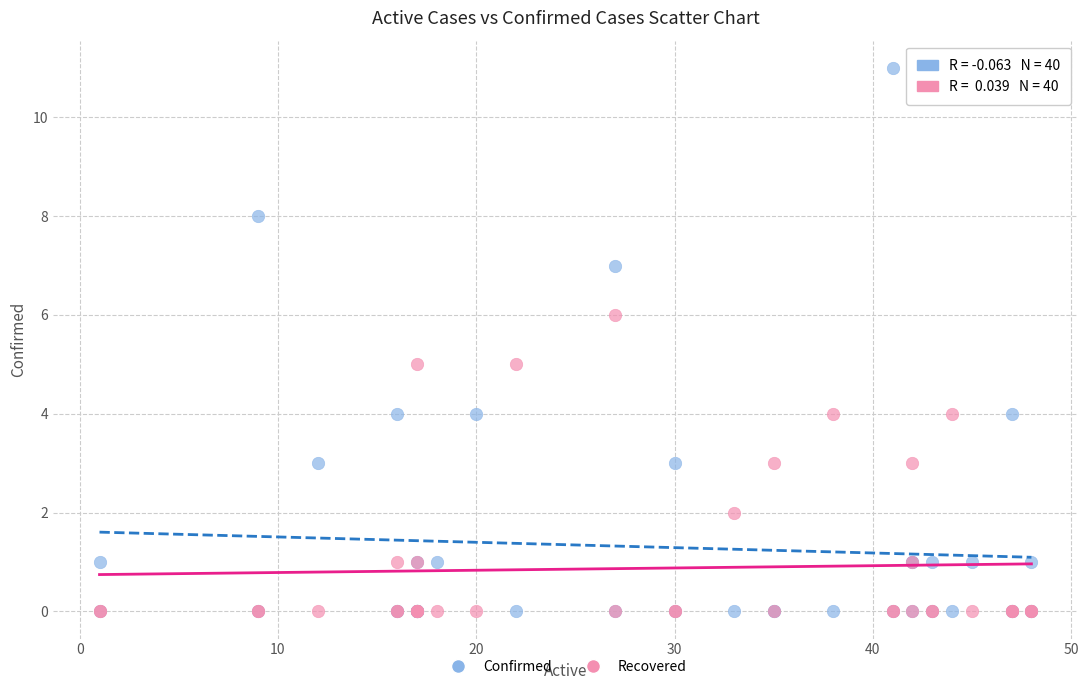

What are all the series names shown in the legend?

Confirmed, Recovered